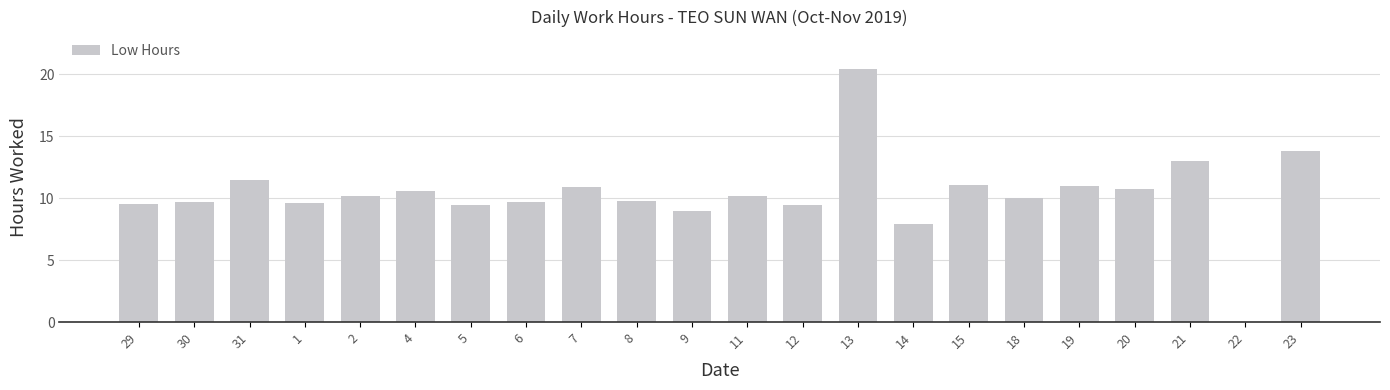

Is it true that the value at 14 is 3.7?

False